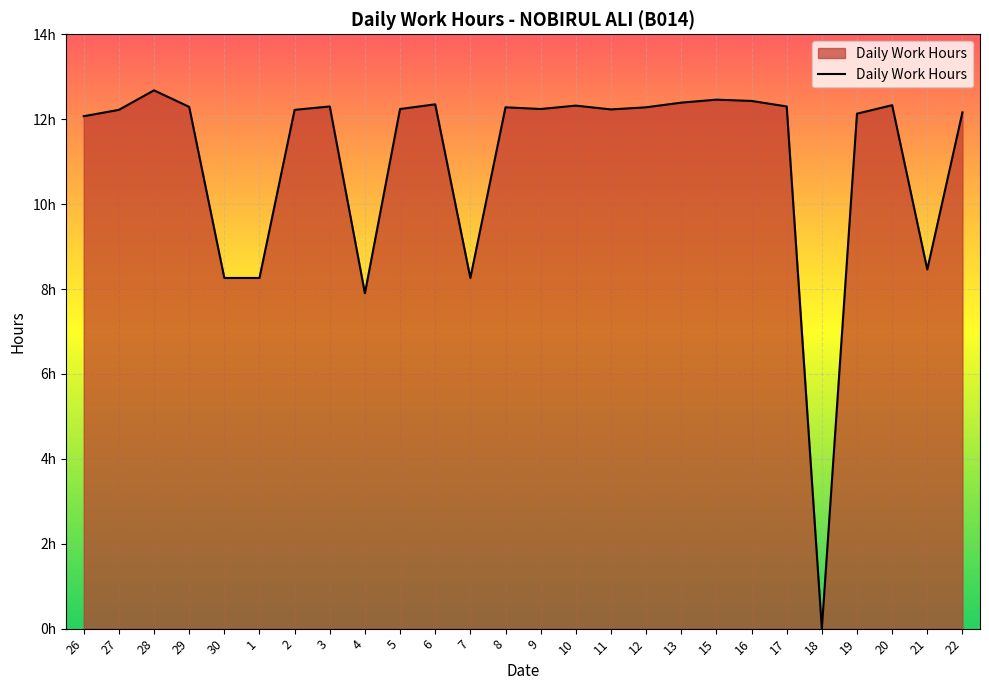

Does the chart display data point markers on the line(s)?

No